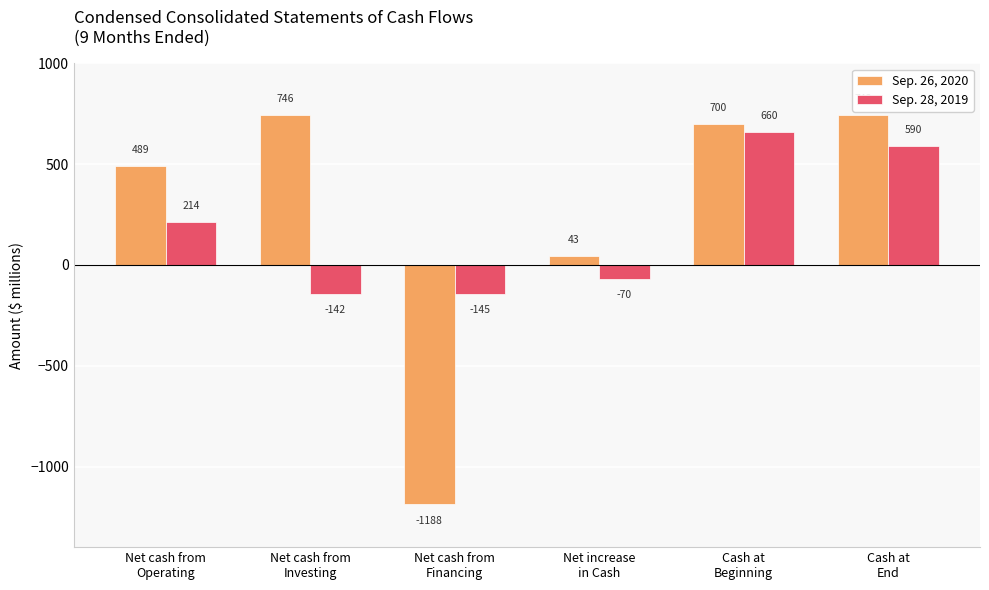

True or false: Sep. 26, 2020 has a value of 700 at Cash at
Beginning.

True